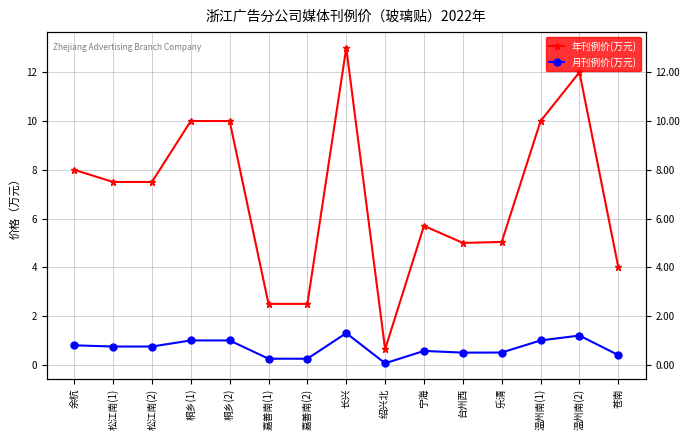

What is the total value across all series at 嘉善南(1)?

2.8